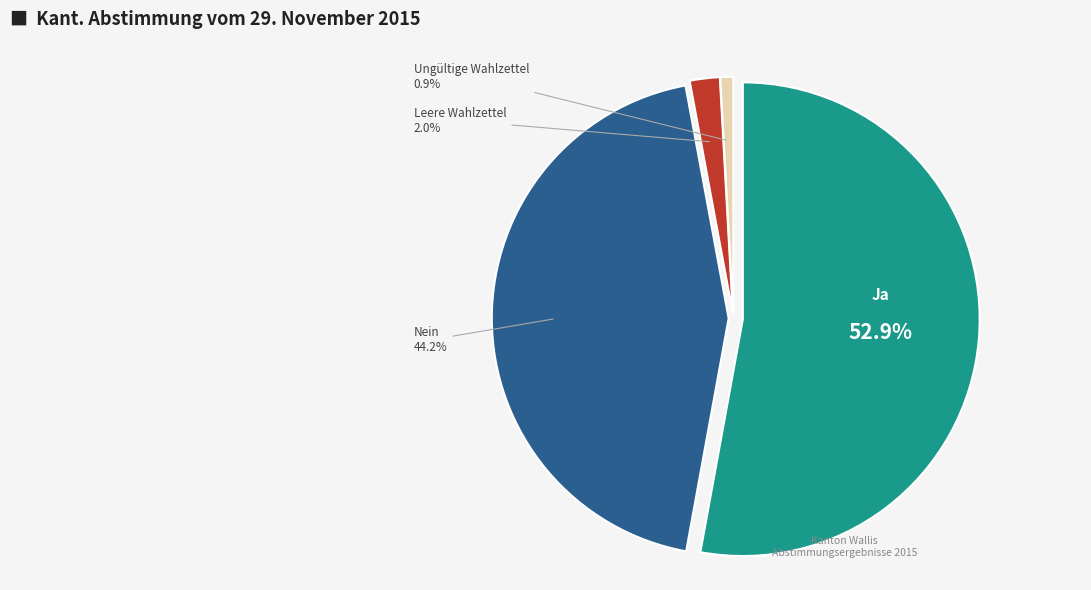

To the nearest percent, what is the combined percentage of Leere Wahlzettel and Ja?

55%